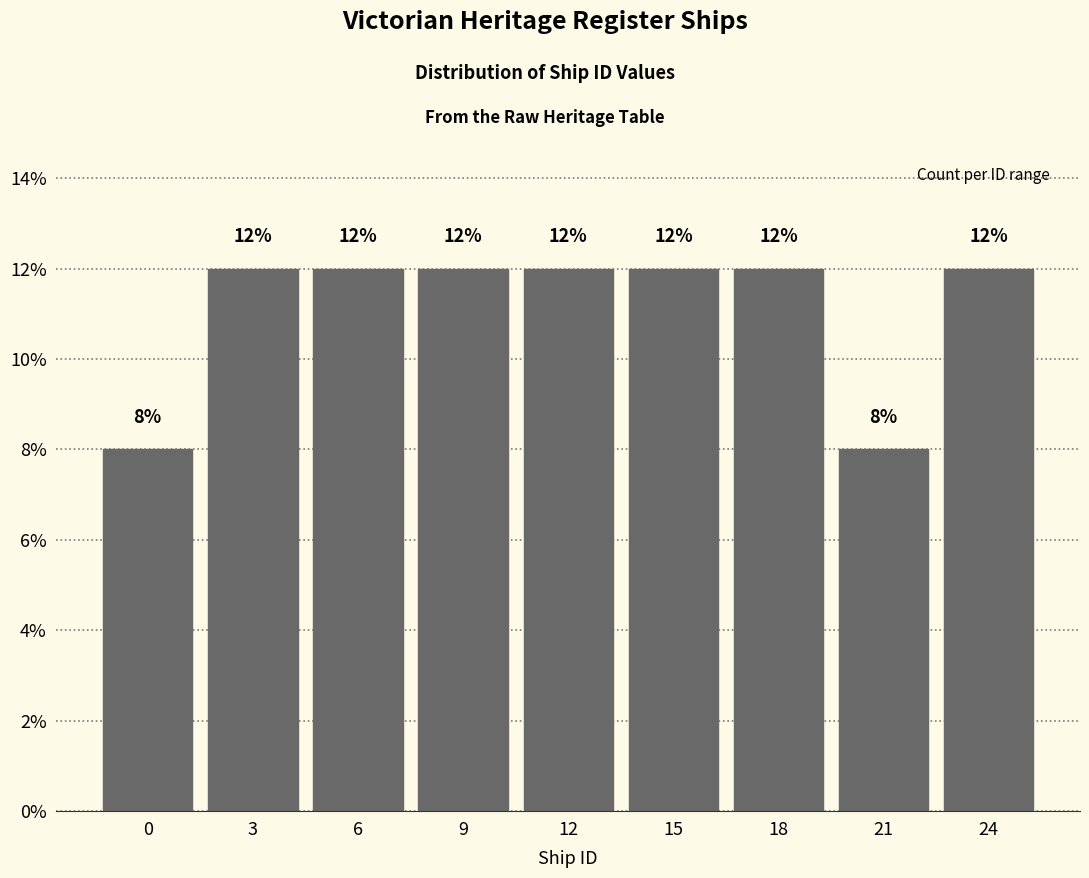

Reading right to left, what are all the values shown in this chart?

24=12	21=8	18=12	15=12	12=12	9=12	6=12	3=12	0=8